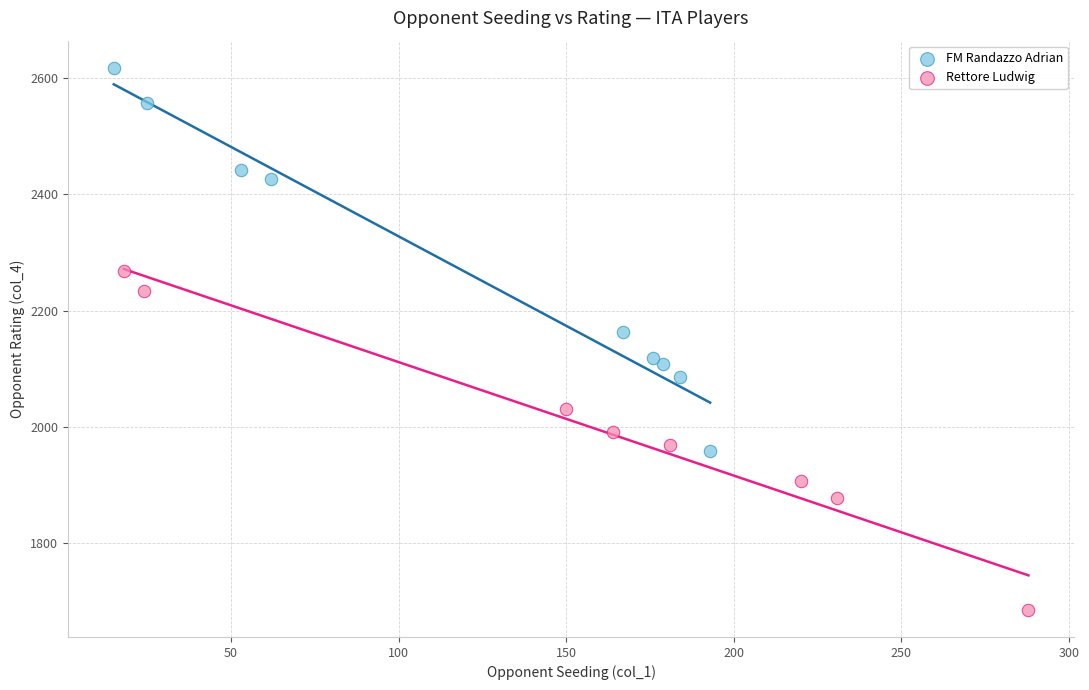

Which series reaches the maximum Y coordinate?

FM Randazzo Adrian